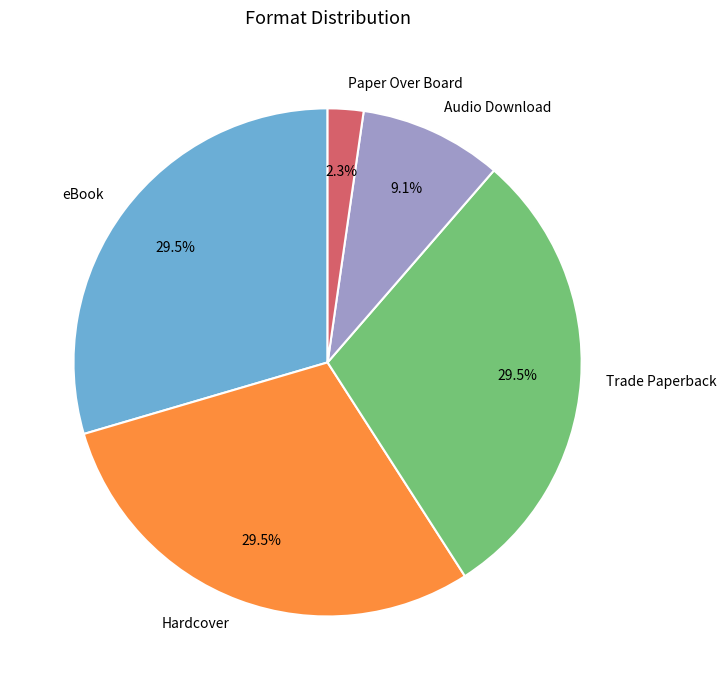

To the nearest percent, what is the combined percentage of eBook and Audio Download?

39%